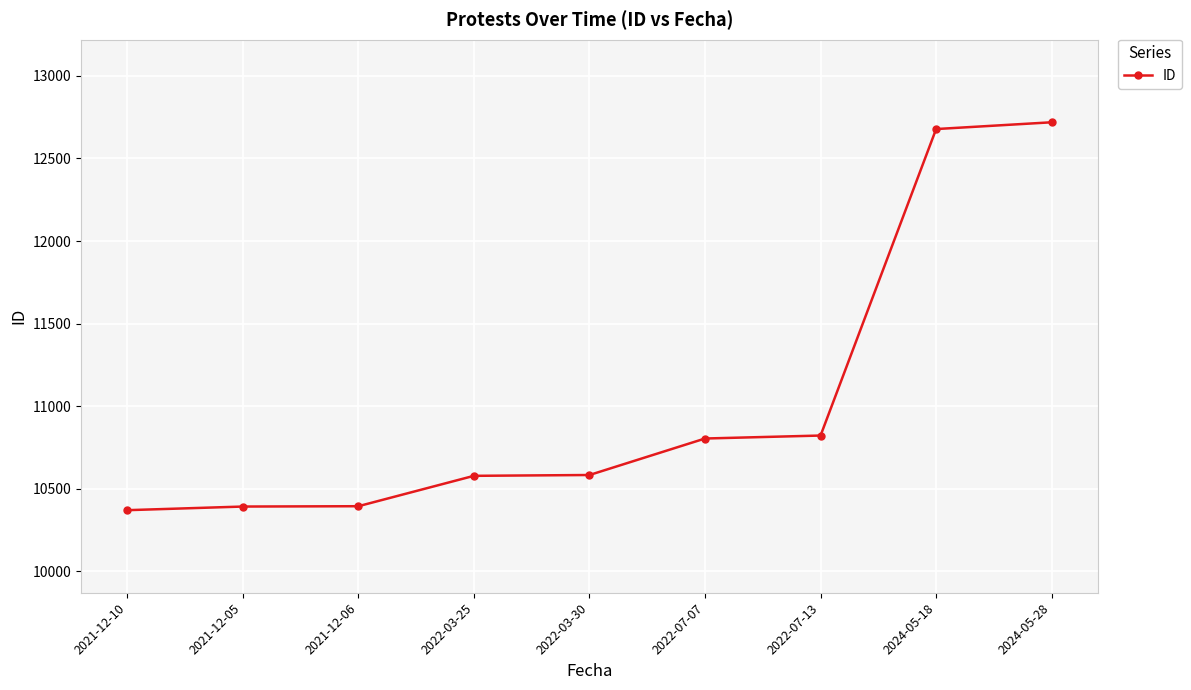

What is the ratio of the value at 2024-05-18 to the value at 2021-12-05?

1.2